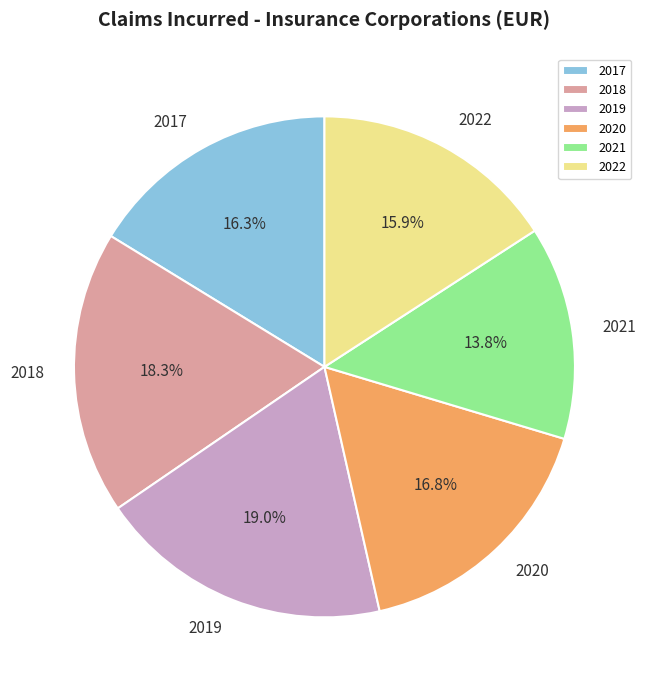

What percentage is NOT represented by 2020?

83.2%